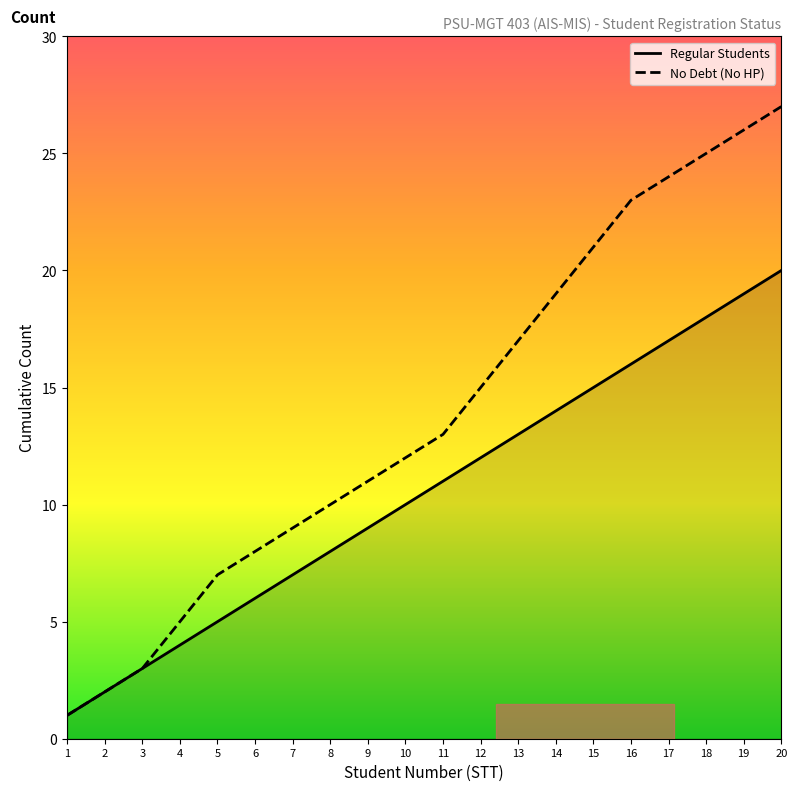

Which series has the widest spread of values?

No Debt (No HP)